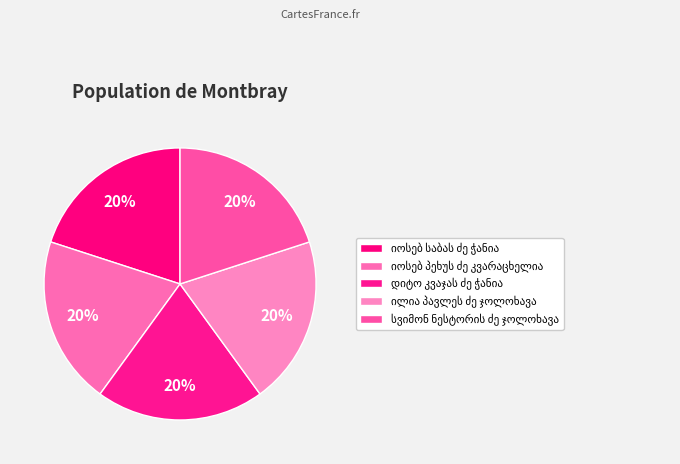

To the nearest percent, what percentage of the pie is სვიმონ ნესტორის ძე ჯოლოხავა?

20%